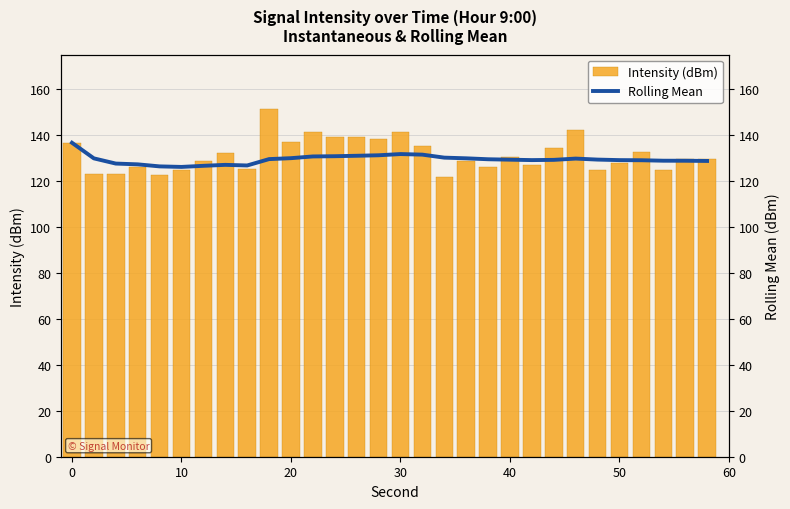

How many values in the Intensity (dBm) series exceed 129?

16